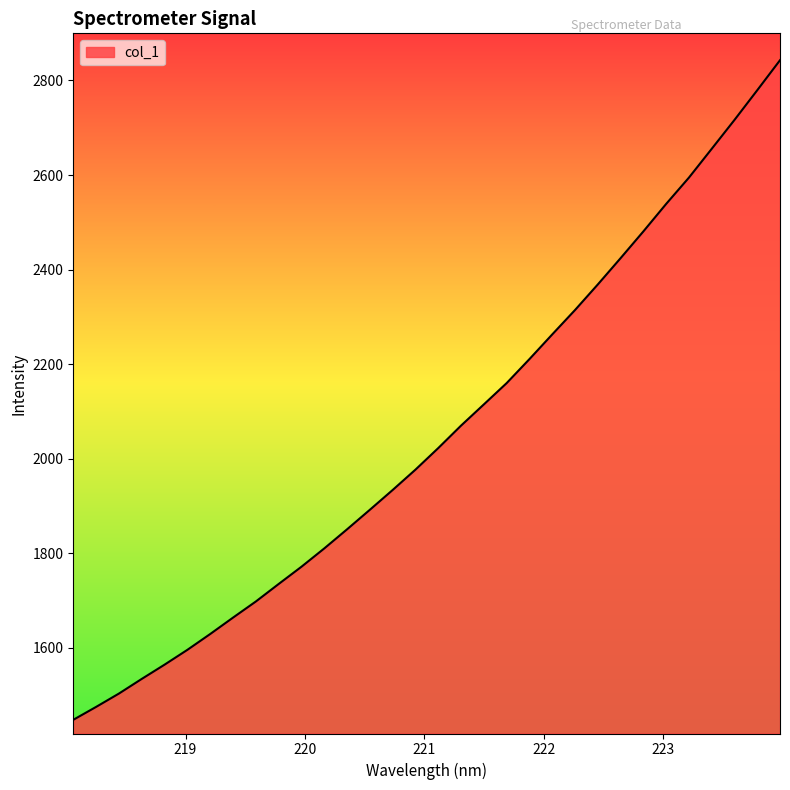

What is the difference between the maximum and minimum values?

1395.0